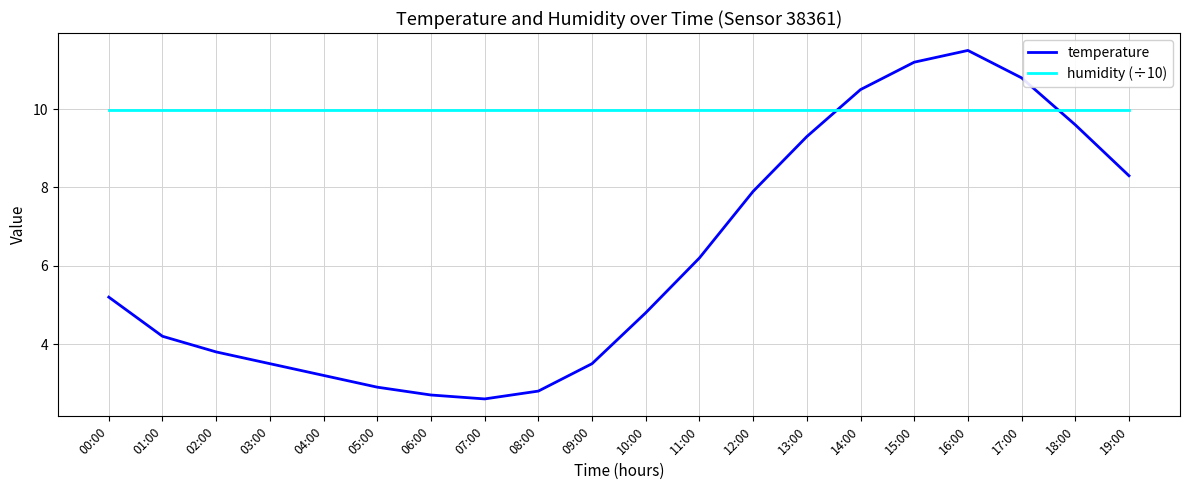

Reading left to right, extract all data points from this chart.

temperature: 00:00=5.2	01:00=4.2	02:00=3.8	03:00=3.5	04:00=3.2	05:00=2.9	06:00=2.7	07:00=2.6	08:00=2.8	09:00=3.5	10:00=4.8	11:00=6.2	12:00=7.9	13:00=9.3	14:00=10.5	15:00=11.2	16:00=11.5	17:00=10.8	18:00=9.6	19:00=8.3
humidity (÷10): 00:00=10.0	01:00=10.0	02:00=10.0	03:00=10.0	04:00=10.0	05:00=10.0	06:00=10.0	07:00=10.0	08:00=10.0	09:00=10.0	10:00=10.0	11:00=10.0	12:00=10.0	13:00=10.0	14:00=10.0	15:00=10.0	16:00=10.0	17:00=10.0	18:00=10.0	19:00=10.0